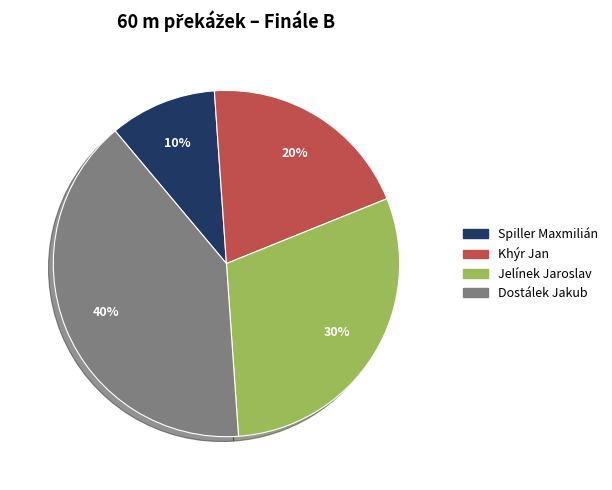

Count the number of slices in the pie.

4